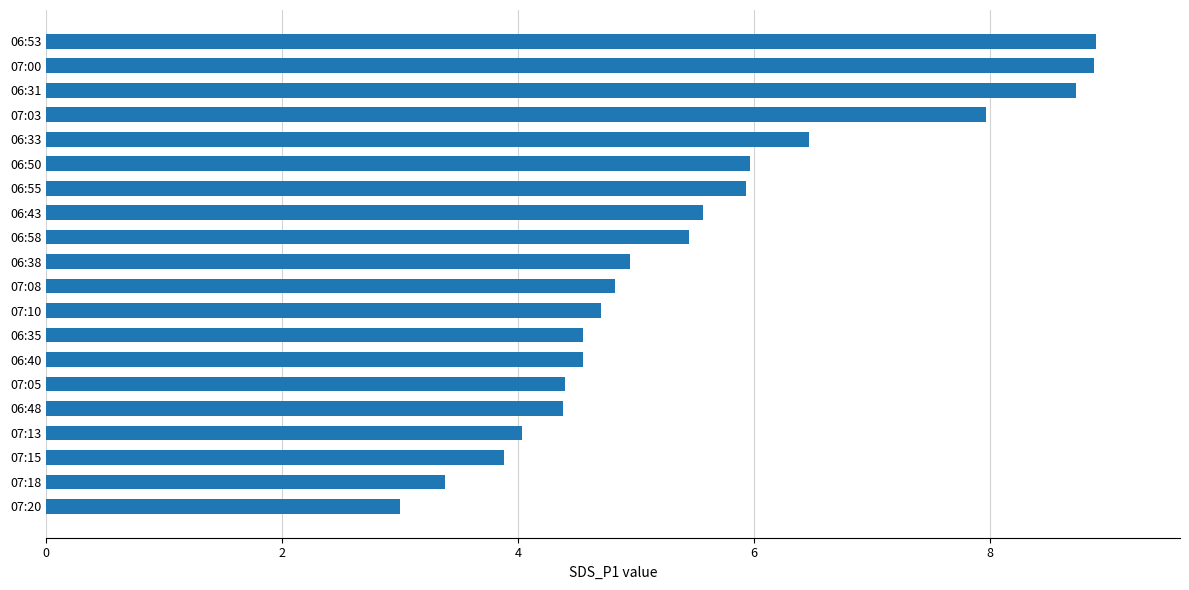

What is the change in value from 07:08 to 07:20?

-1.8